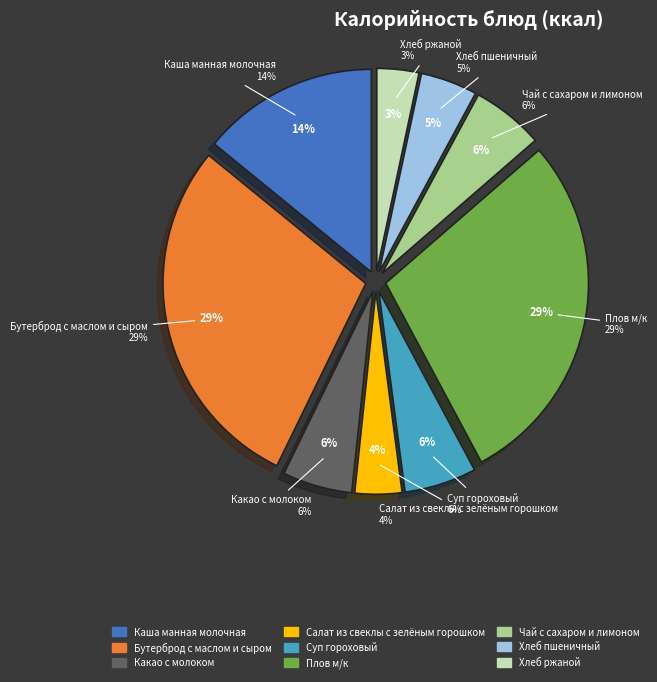

Does Плов м/к account for over 50% of the chart?

No